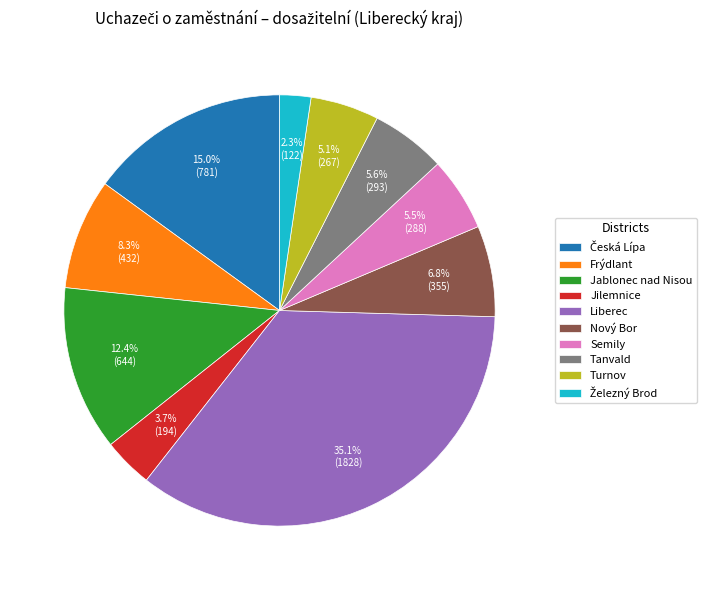

What percentage is NOT represented by Jilemnice?

96.3%